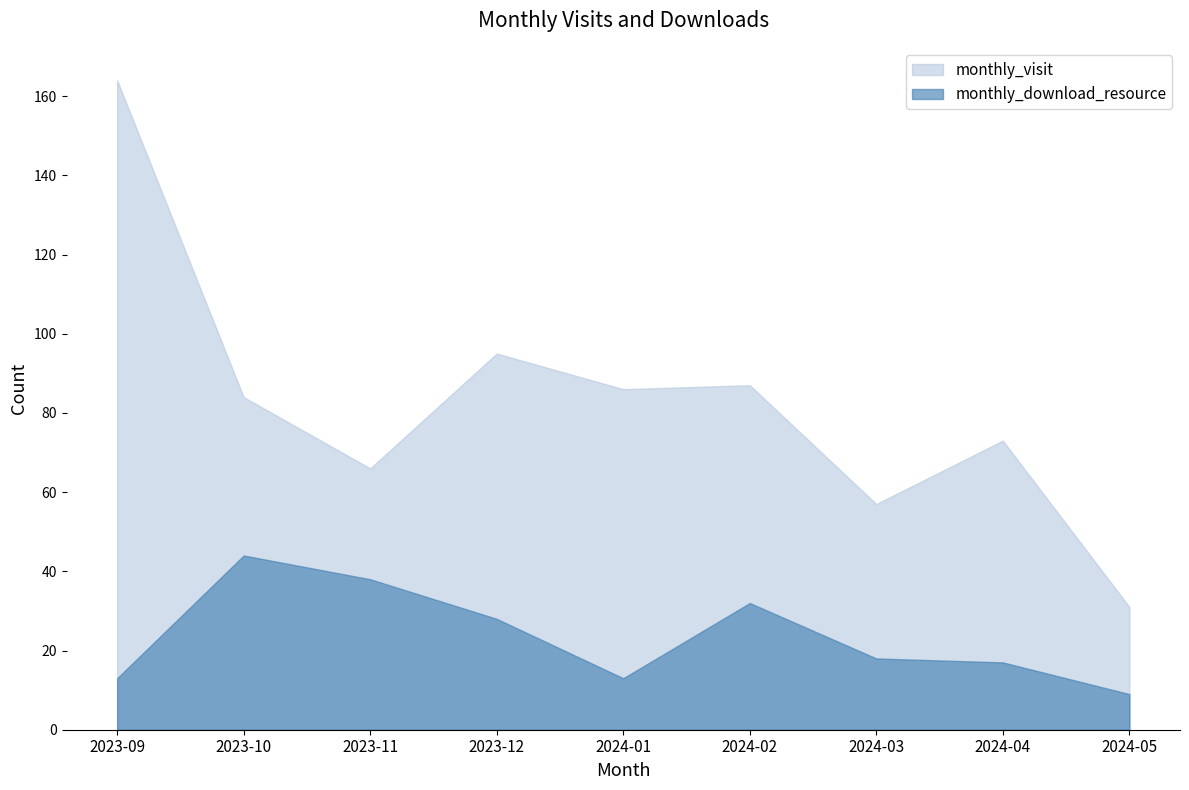

What is the value of the monthly_download_resource point at the 2nd from the left?

44